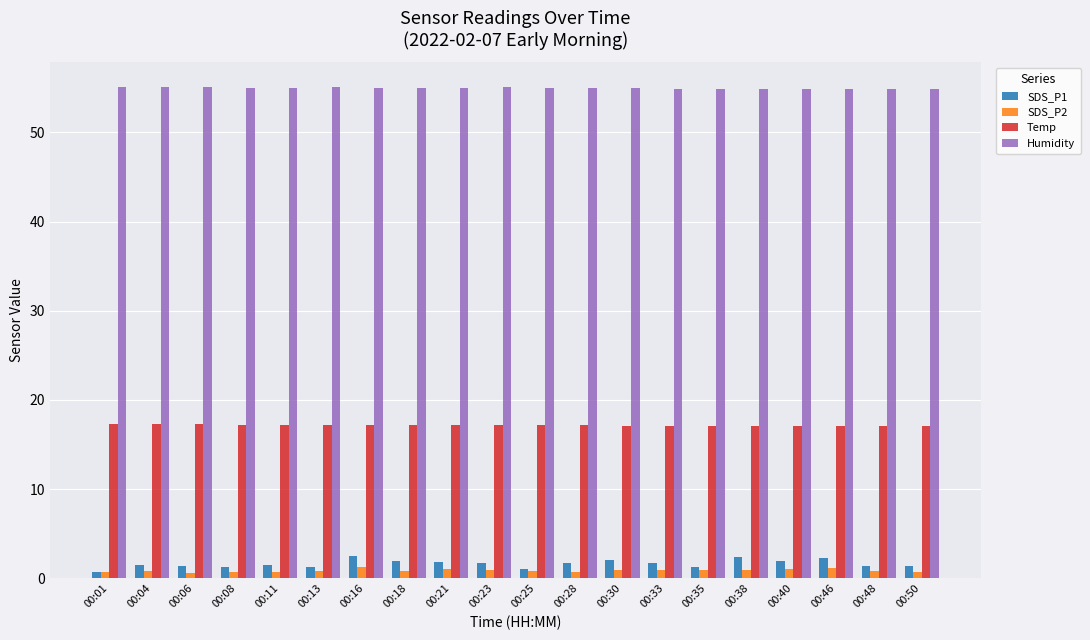

What is the sum of all SDS_P1 values?

32.6